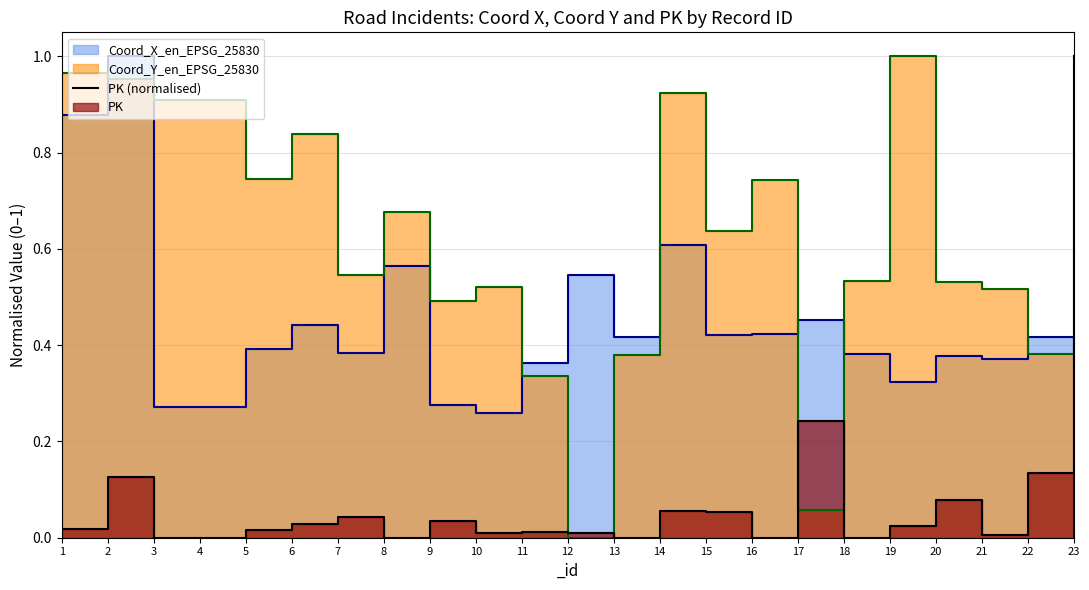

Reading left to right, what are all the values shown in this chart?

0.0	0.1	0.0	0.0	0.0	0.0	0.0	0.0	0.0	0.0	0.0	0.0	0.0	0.1	0.1	0.0	0.2	0.0	0.0	0.1	0.0	0.1	1.0